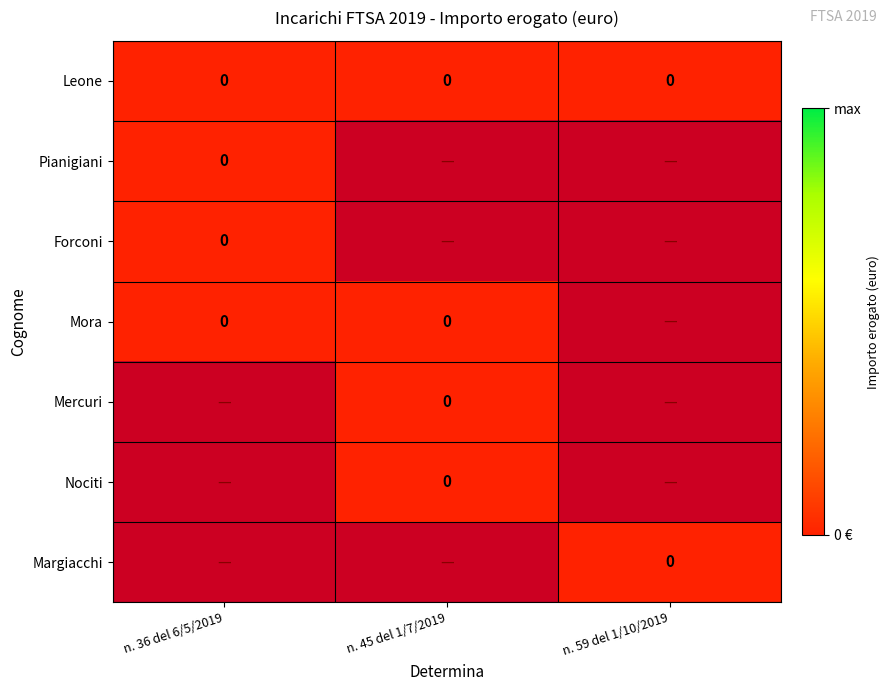

True or false: Mora has a value of -1 at n. 45 del 1/7/2019.

False